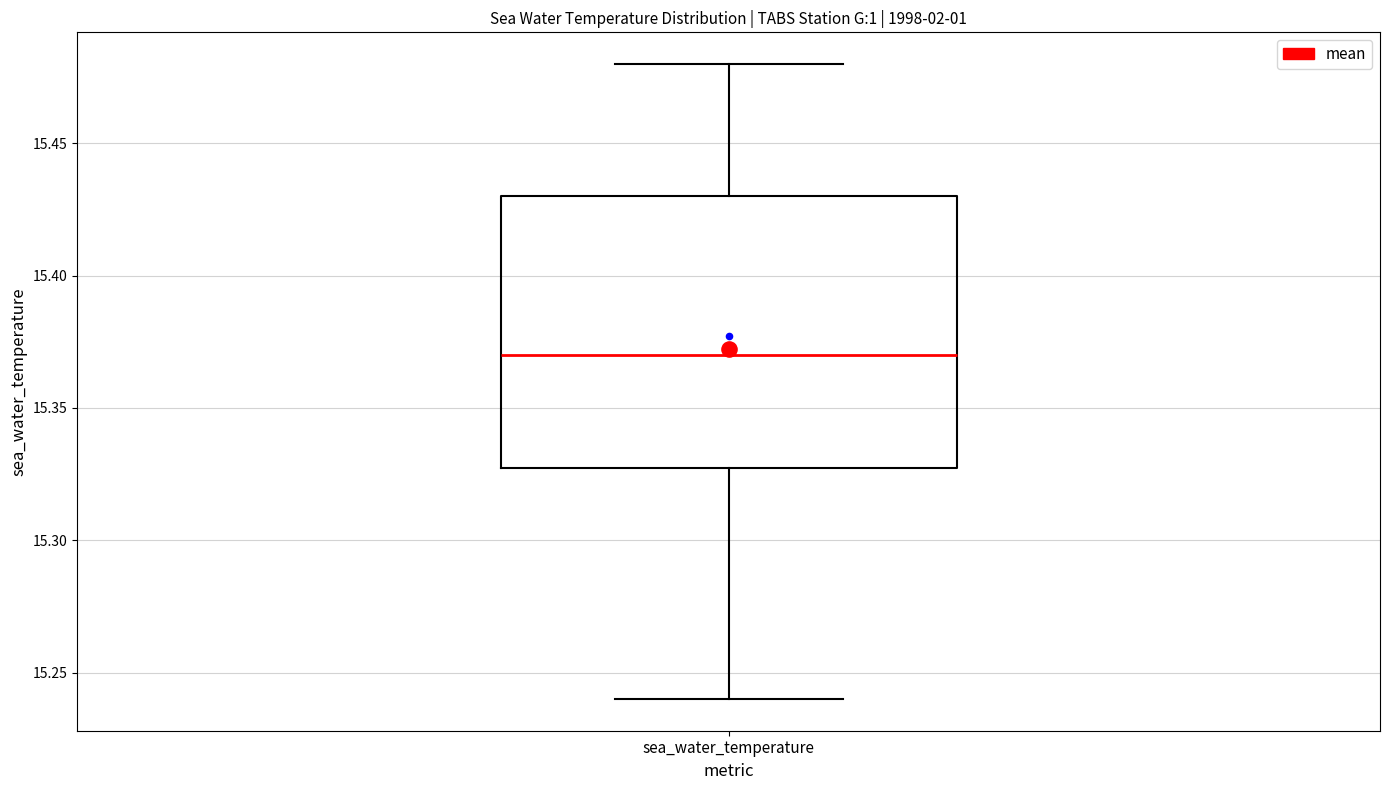

Read this box plot against the y-axis: the position of the median line, the range covered by the box, and the ends of both whiskers. The values are not printed on the chart, so give them approximately, as read against the axis.

median 15.37, box 15.33 to 15.43, whiskers 15.24 to 15.48